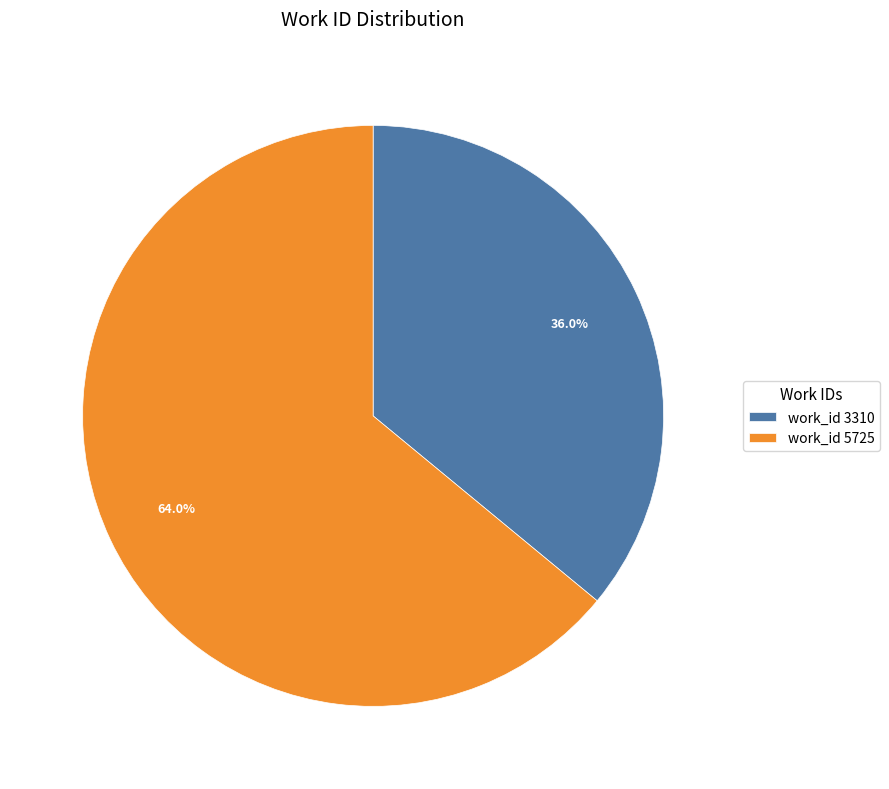

Which slice represents more than half of the pie?

work_id 5725